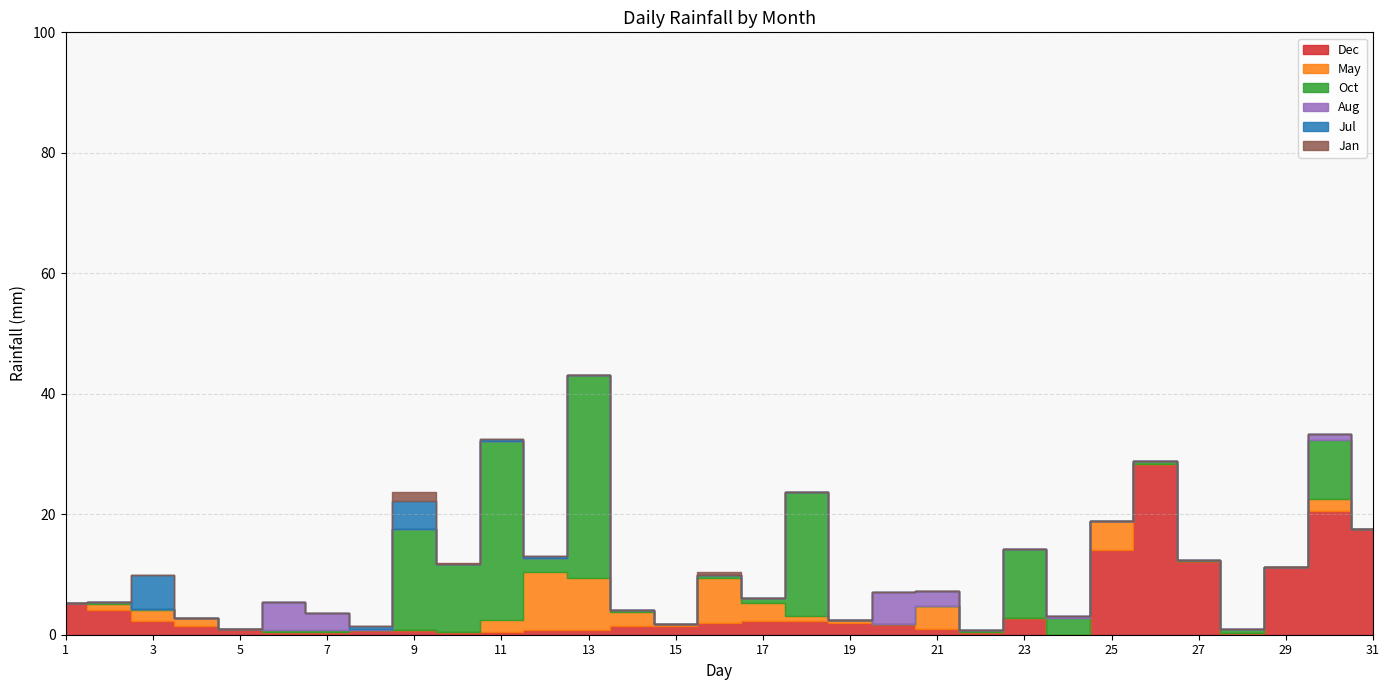

At which label is Dec closest to 14?

25